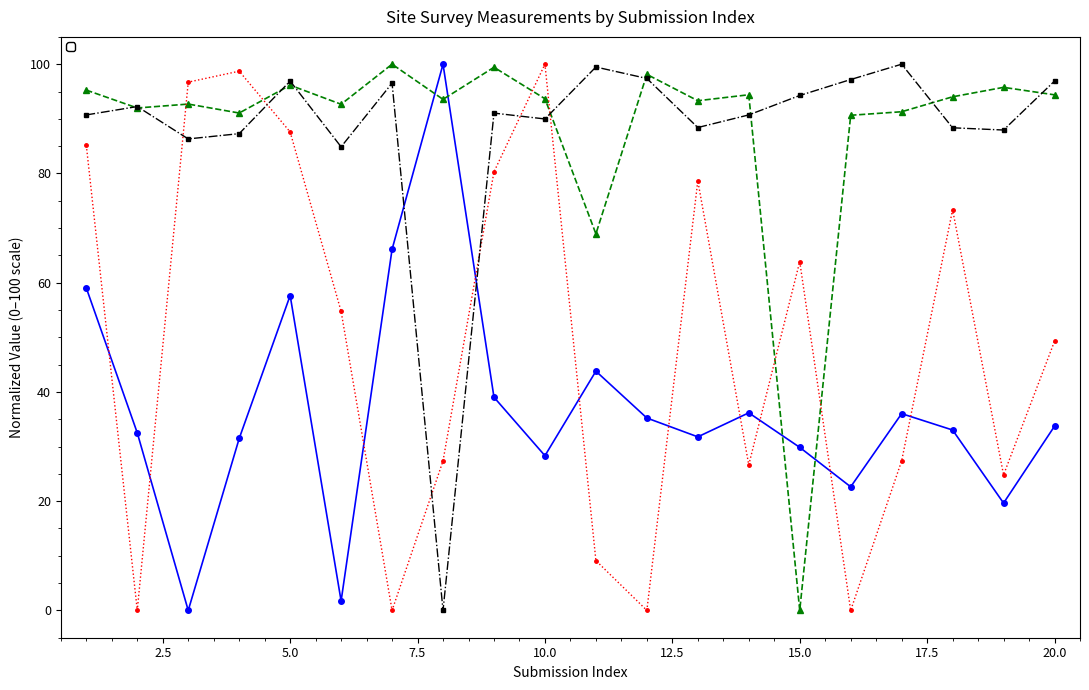

Between 7 and 12, which series saw the biggest shift?

_Location_of_the_site_latitude